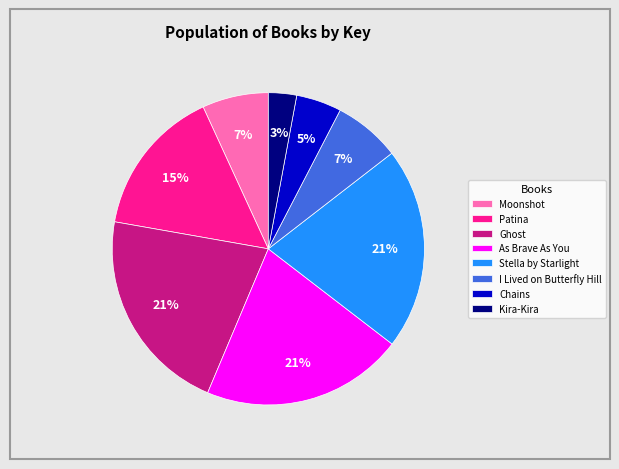

What is the smallest slice in the pie chart?

Kira-Kira